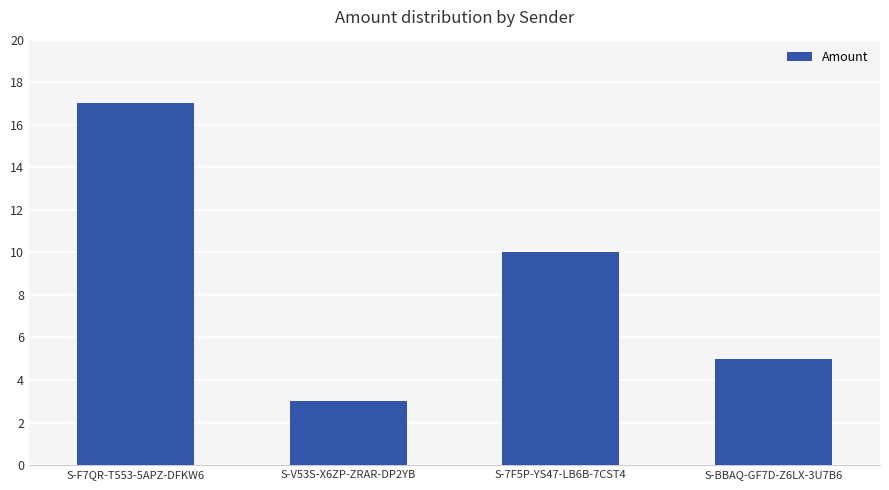

What is the value of the 2nd bar from the left?

3